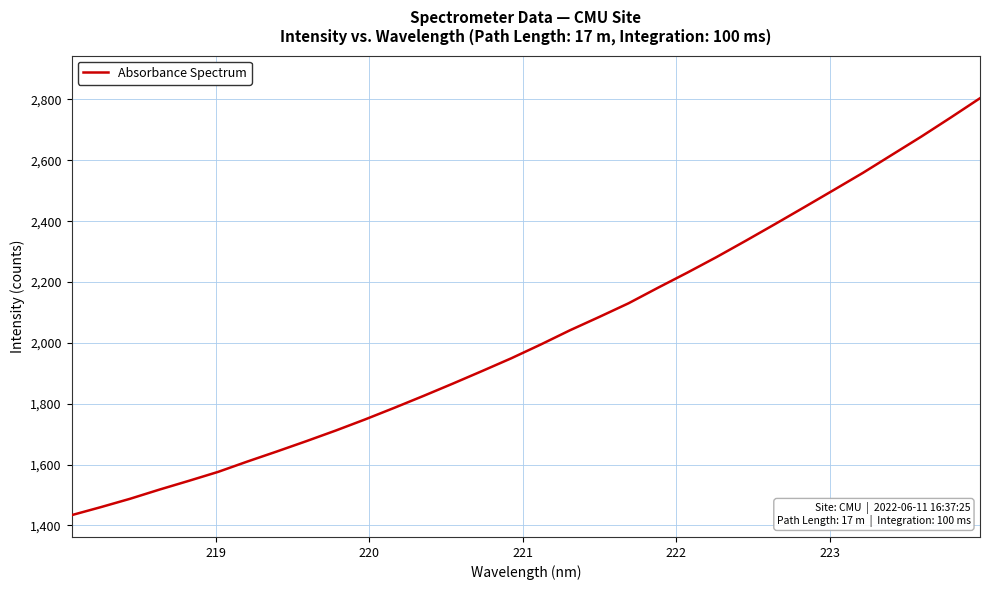

What is the maximum value shown in the chart?

2804.2